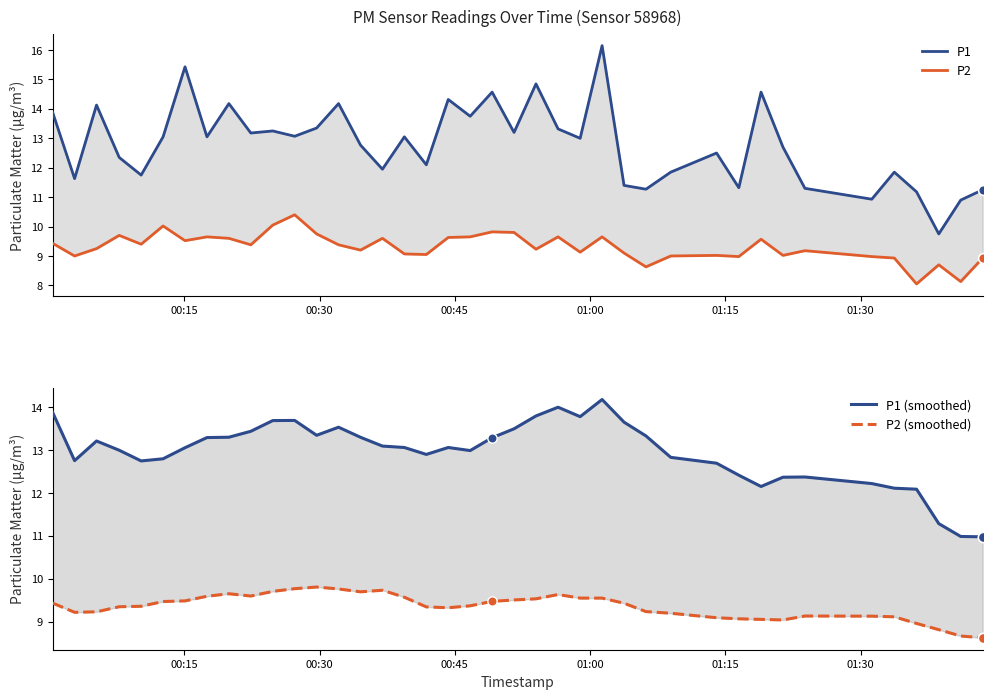

Which series has the largest total across all categories?

P1 (smoothed)